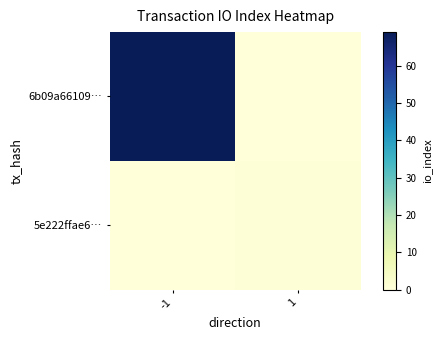

Which has a higher value, 1 or -1?

-1